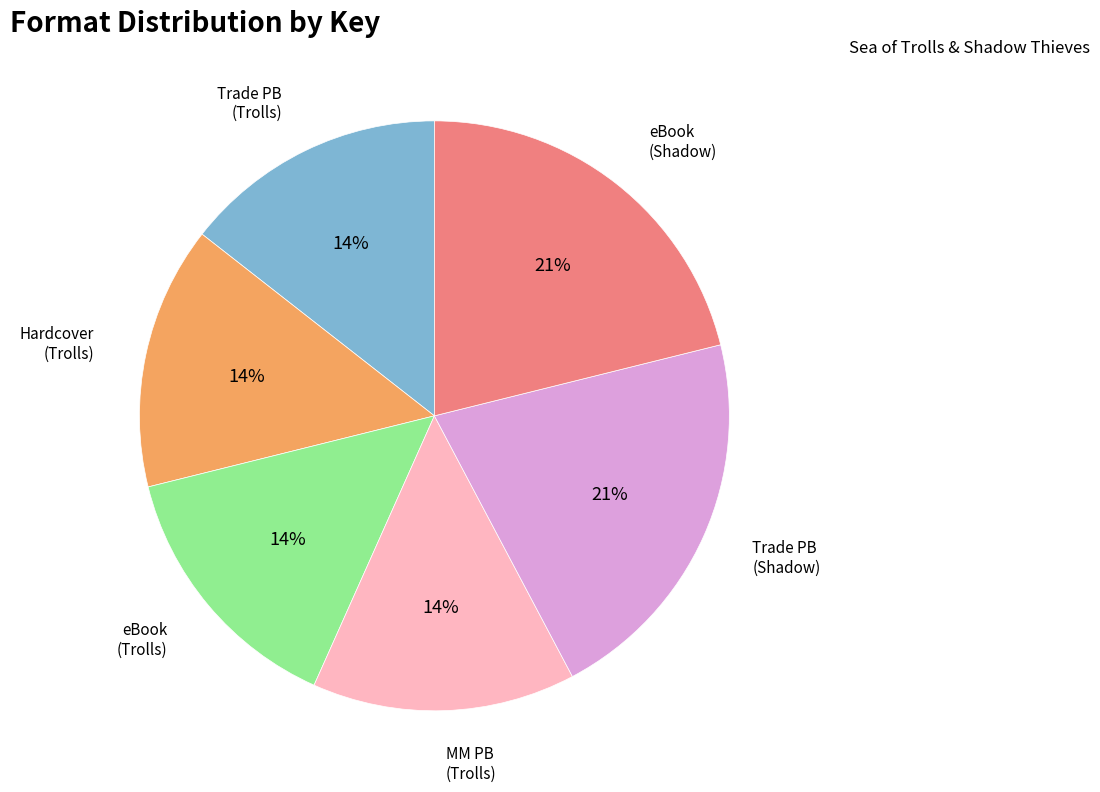

Does any single category account for the majority?

No